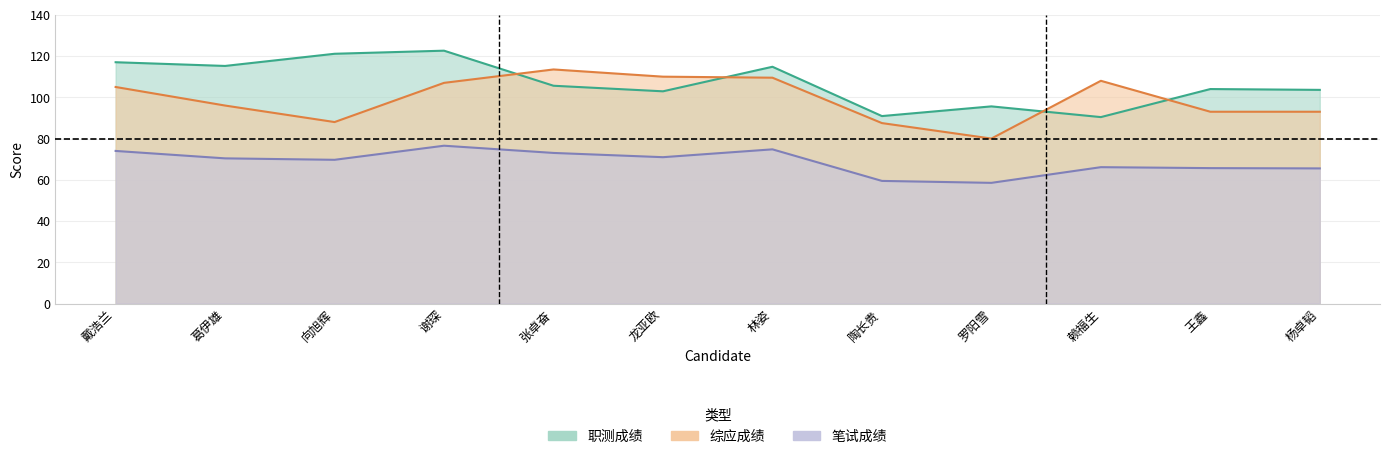

How many interior local valleys does the 综应成绩 series have?

2